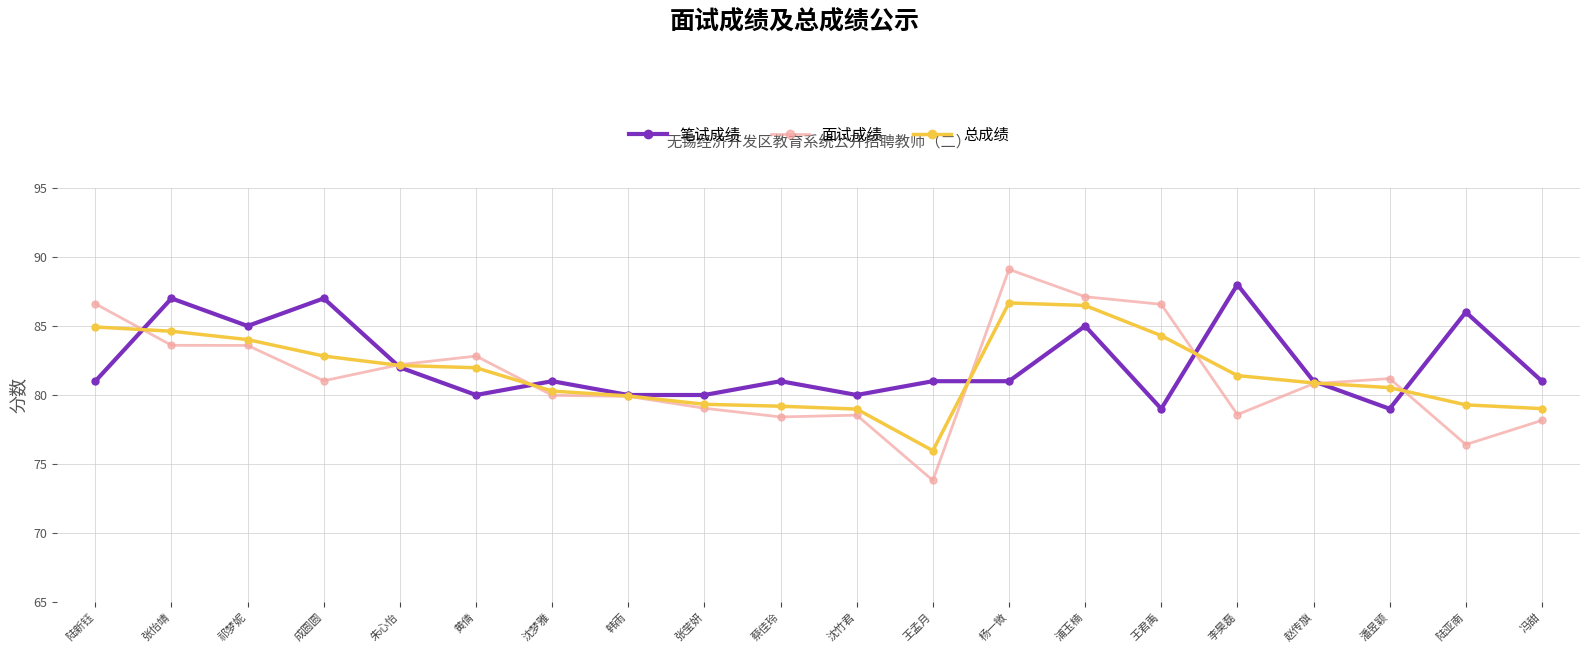

What is the label of the 20th point from the right?

陆新钰